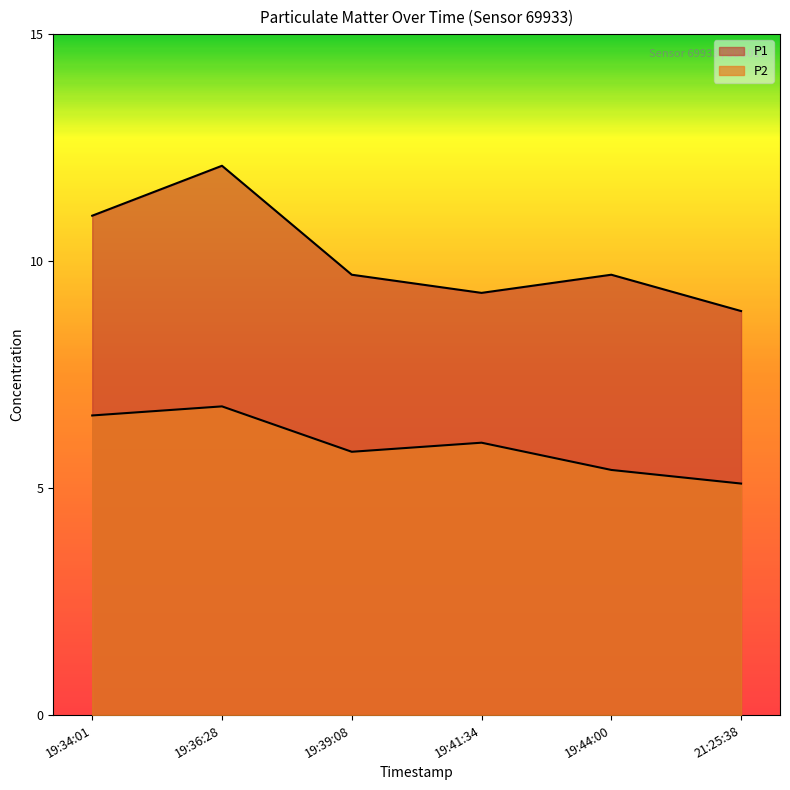

List the series in order of their overall mean, lowest first.

P2, P1